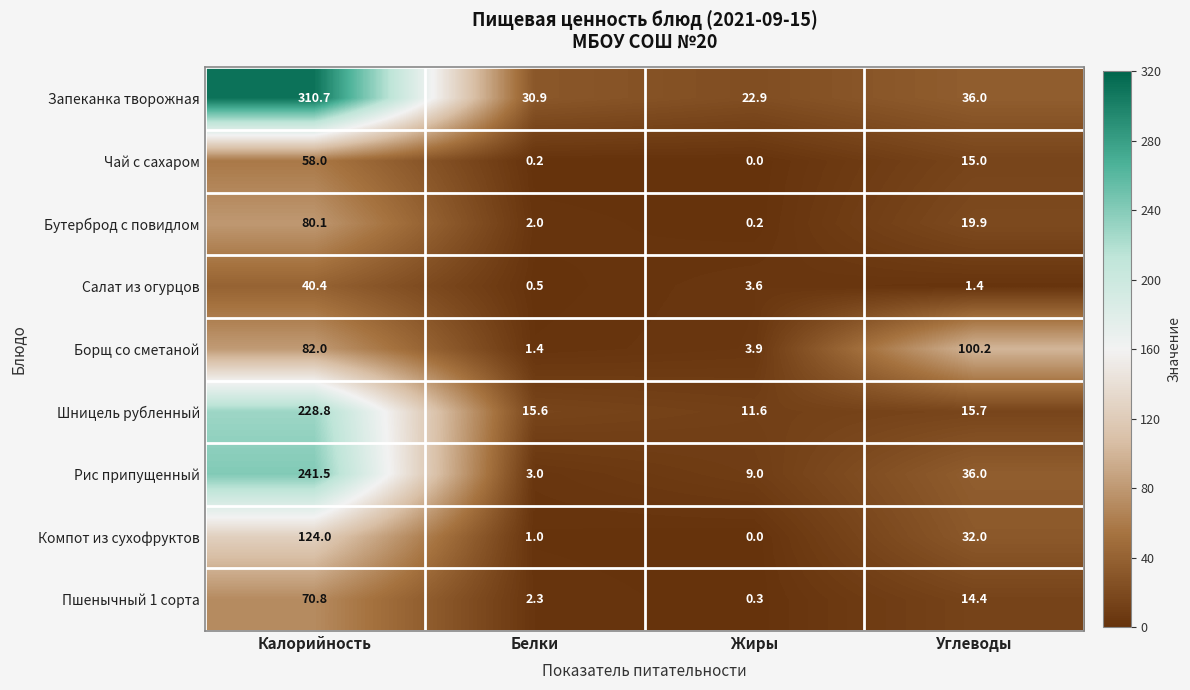

What is the greatest value displayed?

310.7